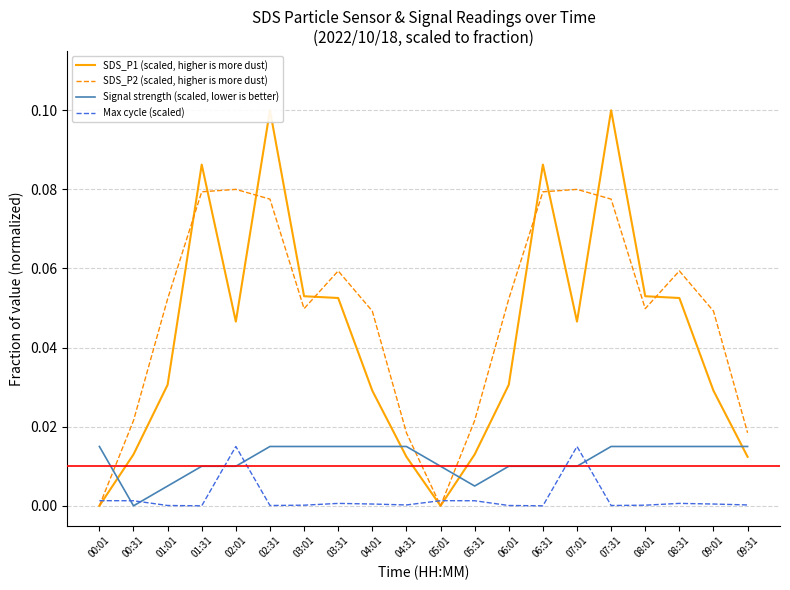

At which label does SDS_P2 (scaled, higher is more dust) reach its peak?

02:01